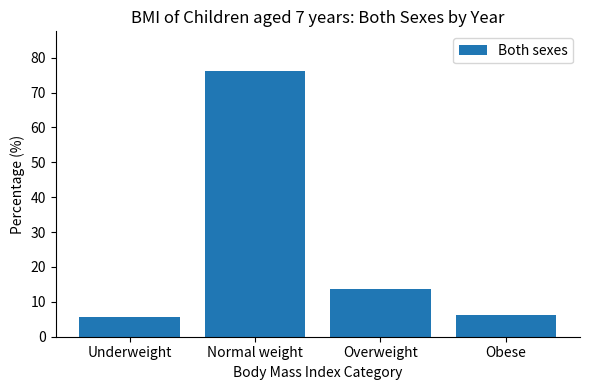

True or false: the data shows 6.1 at Obese.

True